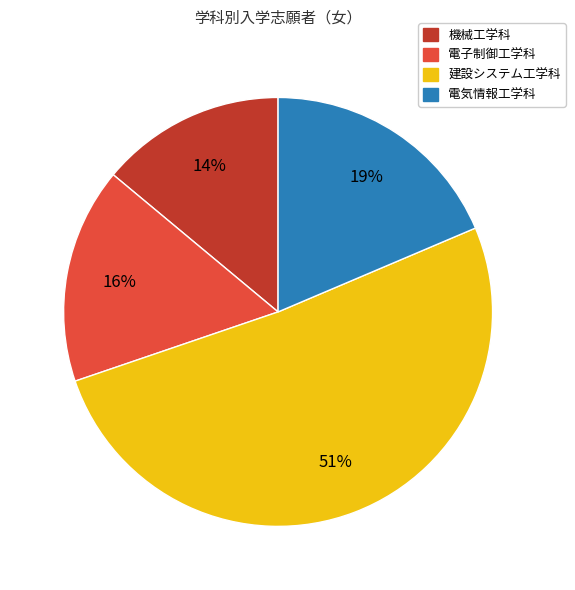

What percentage is the 電子制御工学科 slice, to the nearest percent?

16%